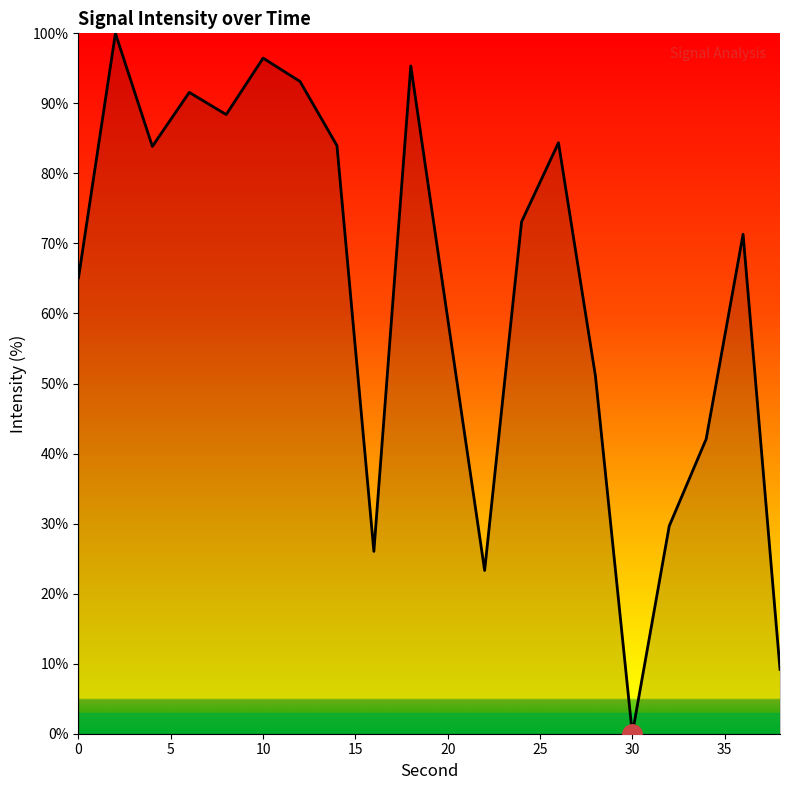

What is the difference between the maximum and minimum values?

100.0